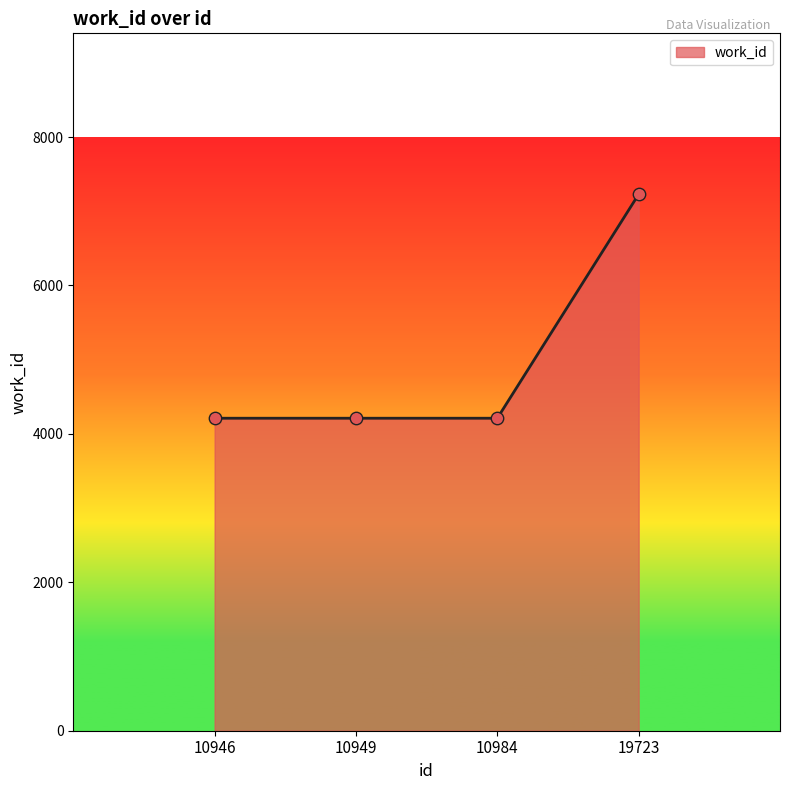

Approximately how many times larger is the value at 10984 compared to 19723?

0.6